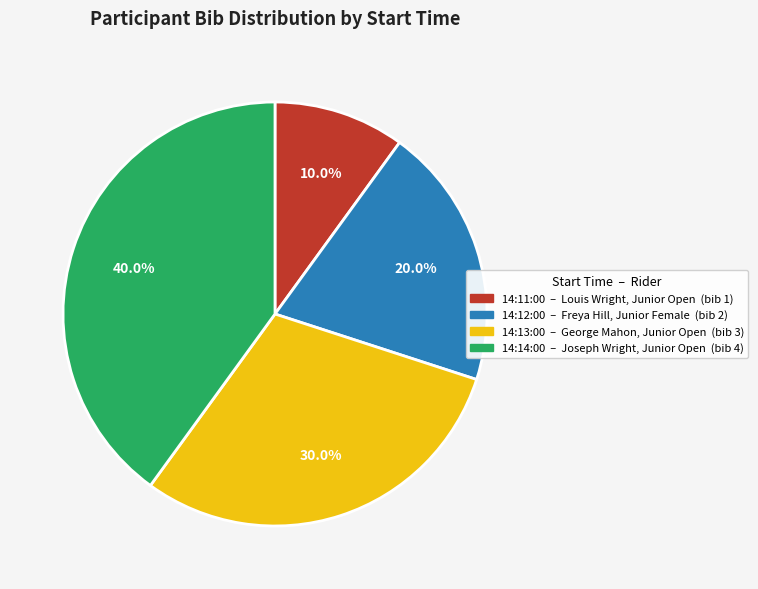

To the nearest percent, what is the difference between the 14:14:00 and 14:12:00 slice percentages?

20%